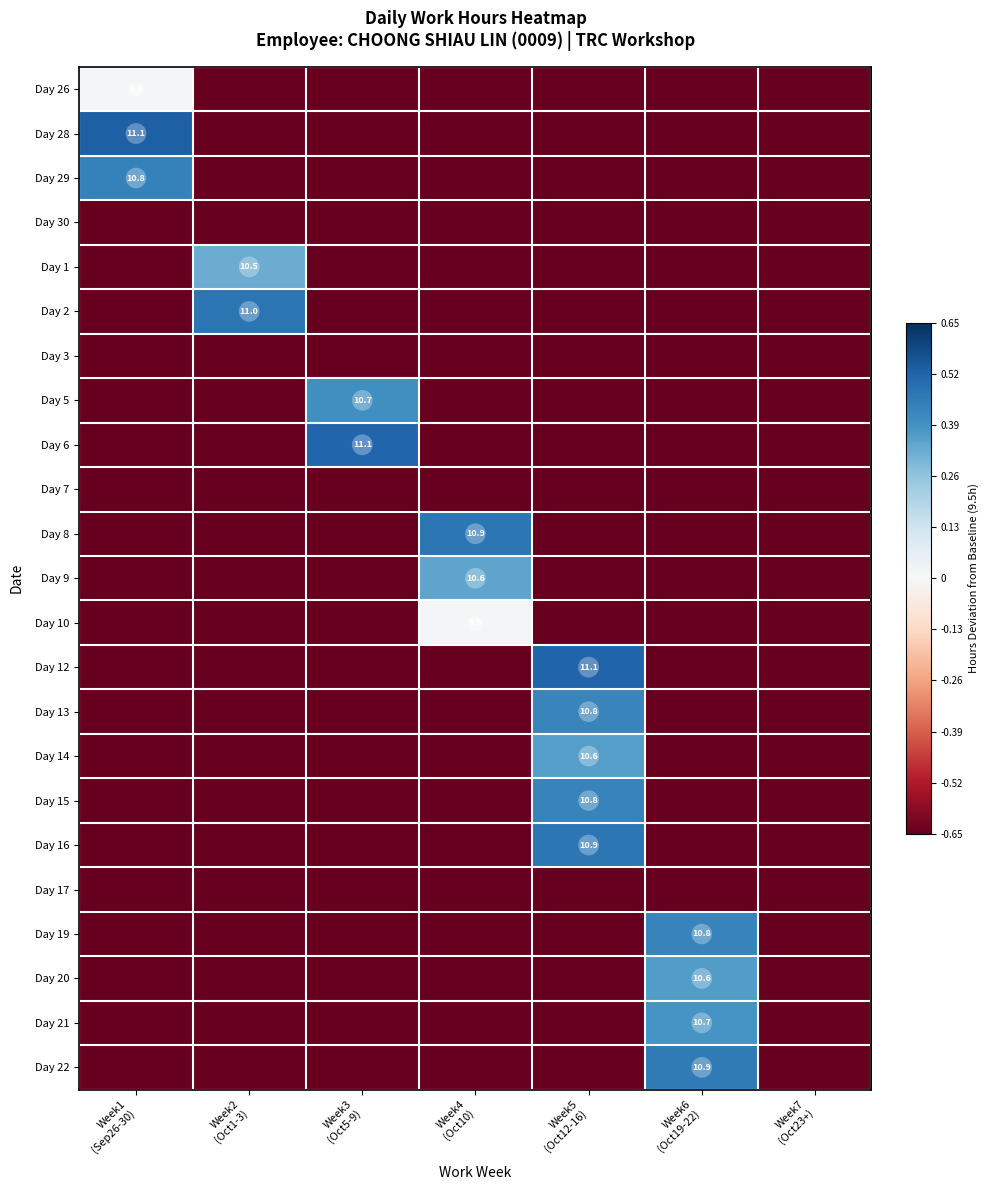

List the series in order of their peak value, lowest first.

Day 30, Day 3, Day 7, Day 17, Day 26, Day 10, Day 1, Day 9, Day 14, Day 20, Day 21, Day 5, Day 13, Day 15, Day 19, Day 29, Day 22, Day 8, Day 16, Day 2, Day 6, Day 12, Day 28